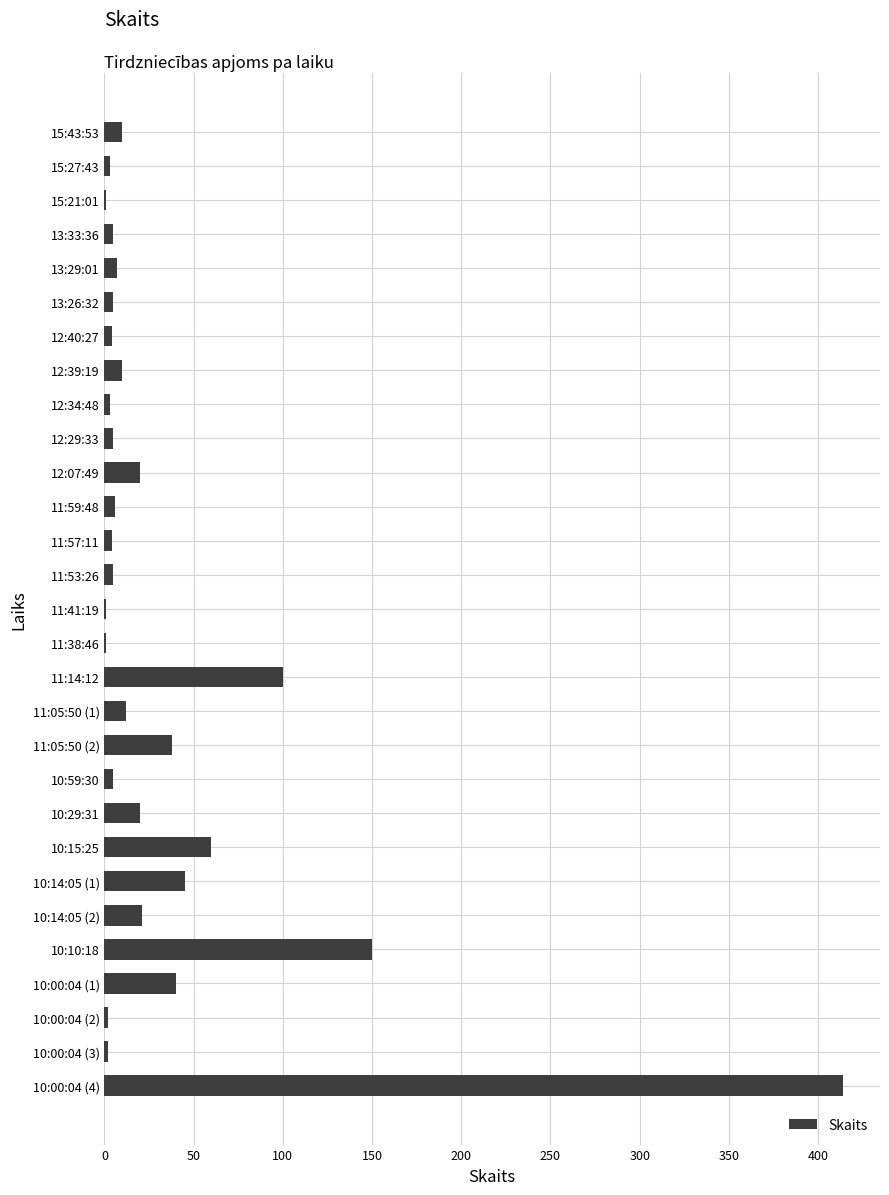

What is the ratio of the value at 11:14:12 to the value at 11:05:50 (2)?

2.6